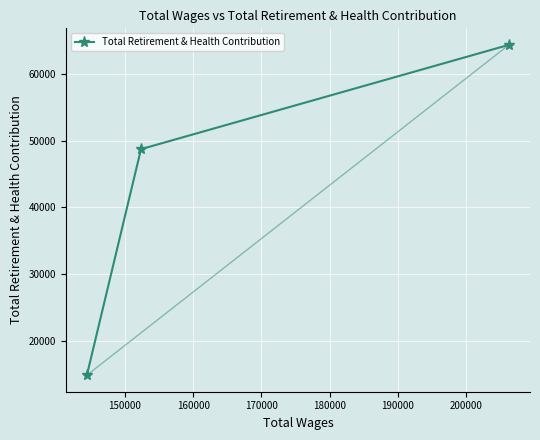

What is the sum of all values?

127962